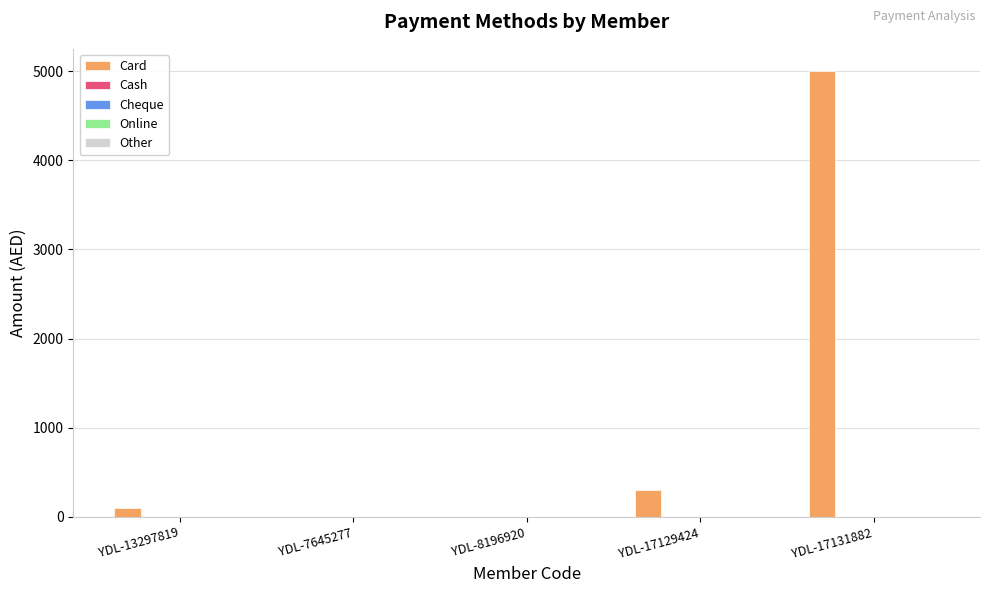

What is the sum of all values?

5403